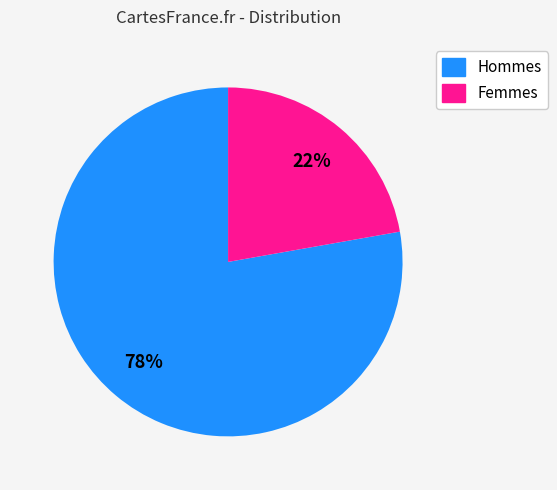

The Hommes slice represents 78% of the pie. True or false?

True